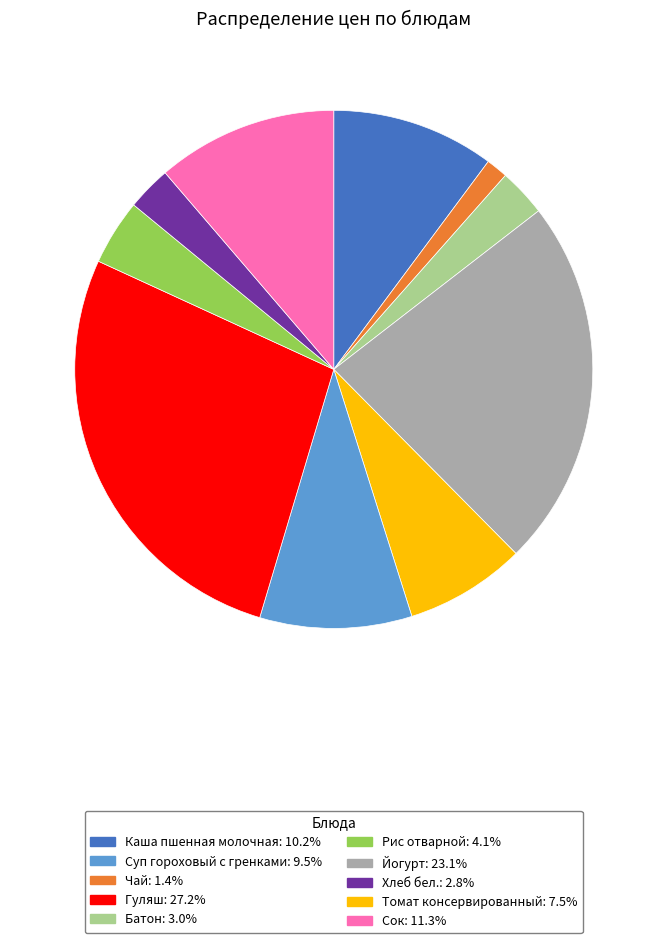

Does any single category account for the majority?

No